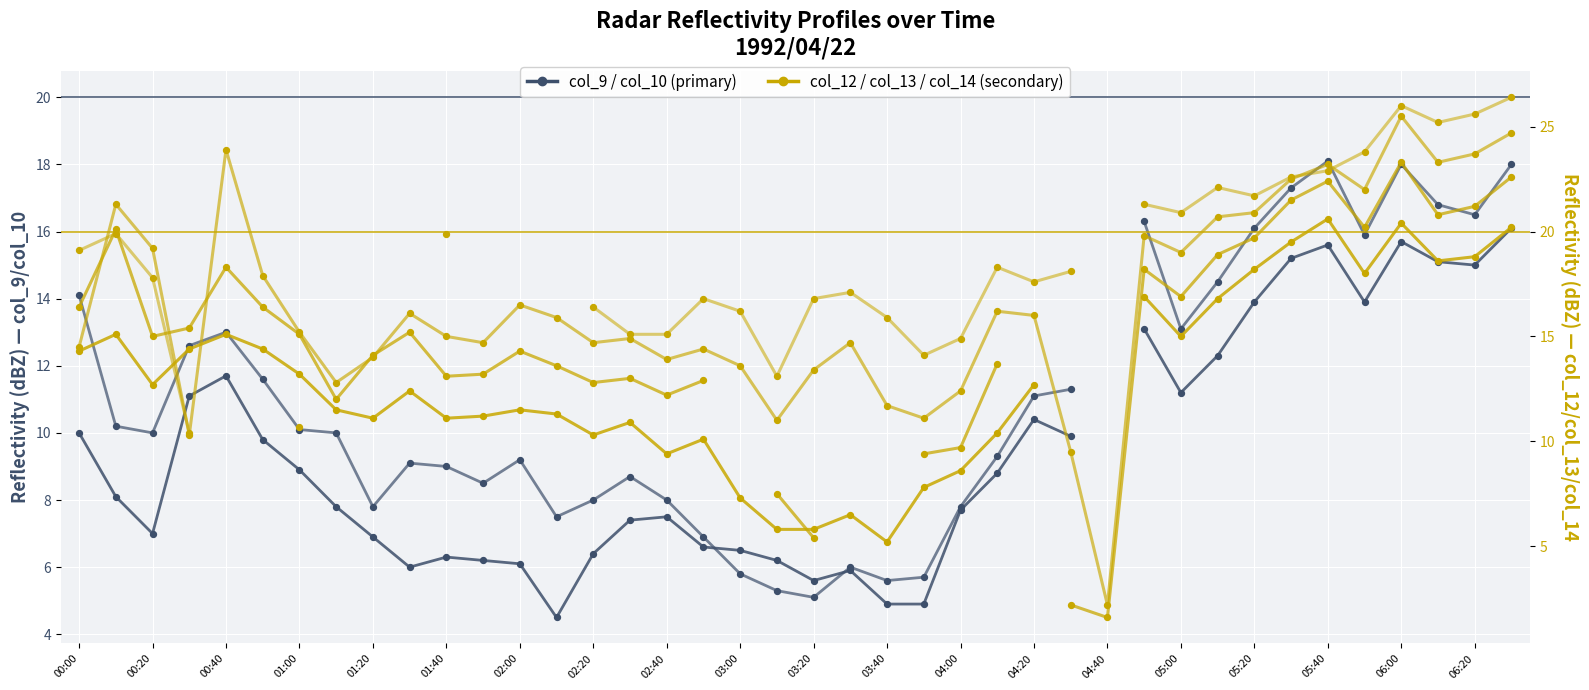

What is the total value across all series at 05:00?

96.1